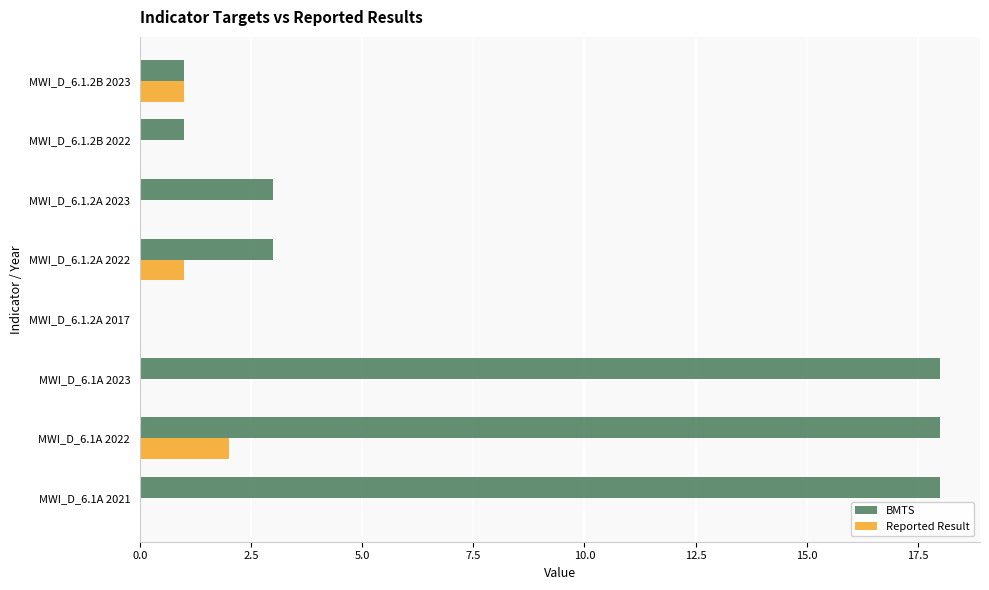

What is the greatest value displayed?

18